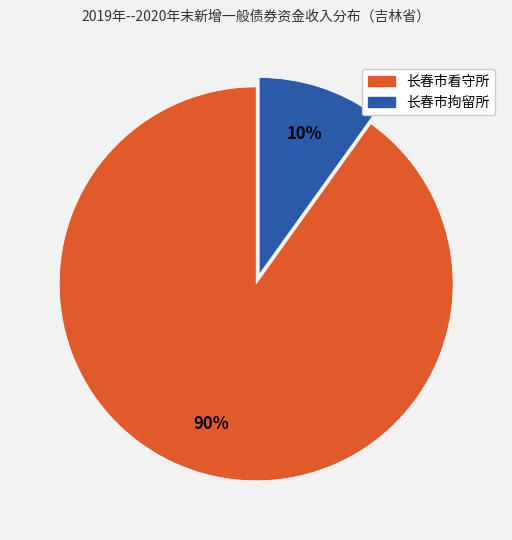

To the nearest percent, what is the difference between the largest and smallest slice percentages?

80%